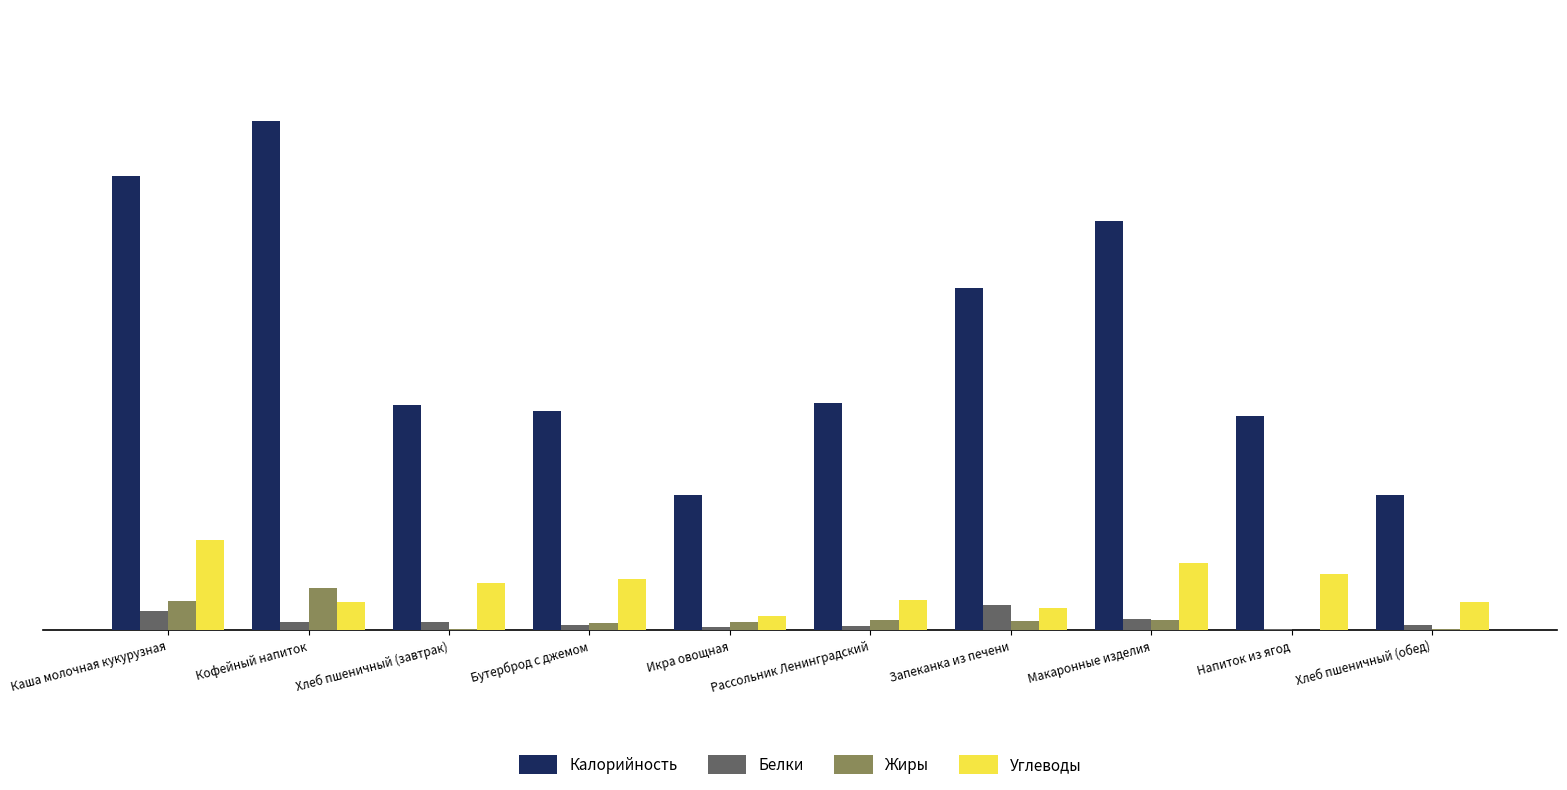

At which category does the chart reach its peak across all series?

Кофейный напиток